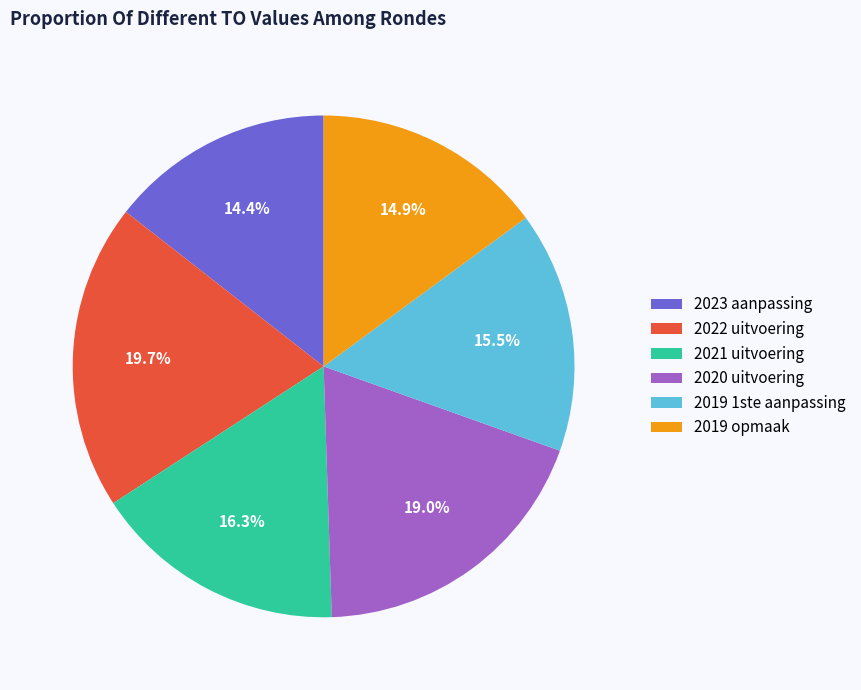

How many segments does this pie chart have?

6